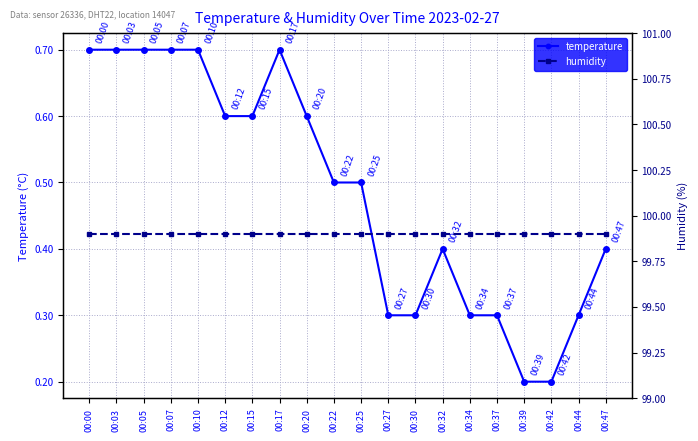

How many series are shown in this chart?

2